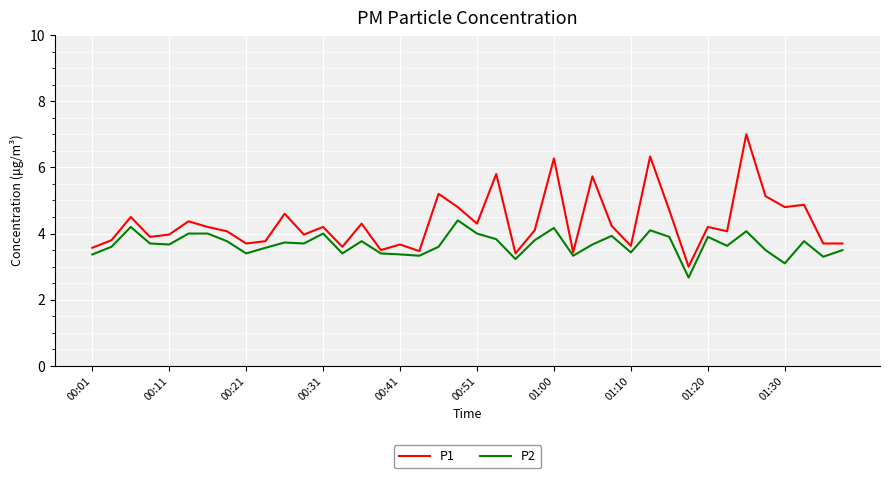

What is the difference between the maximum and minimum values in the P2 series?

1.7